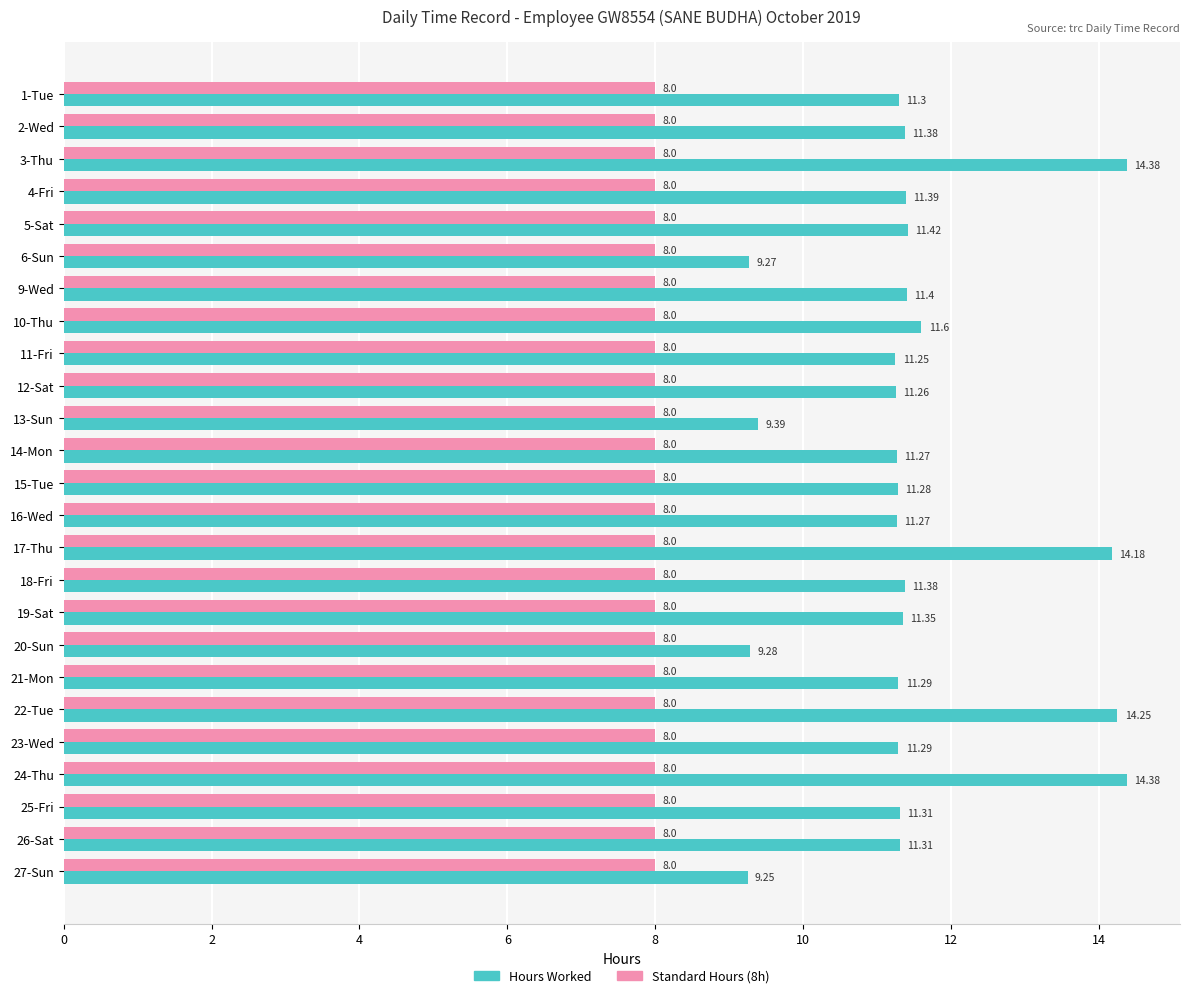

List the series in order of their overall mean, highest first.

Hours Worked, Standard Hours (8h)